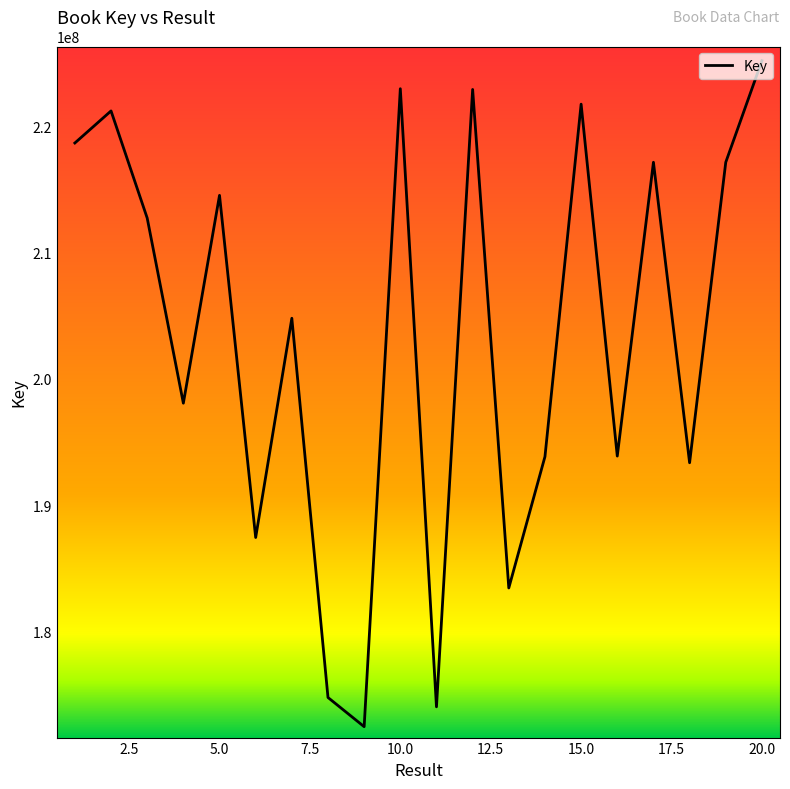

What is the minimum value shown in the chart?

172487778